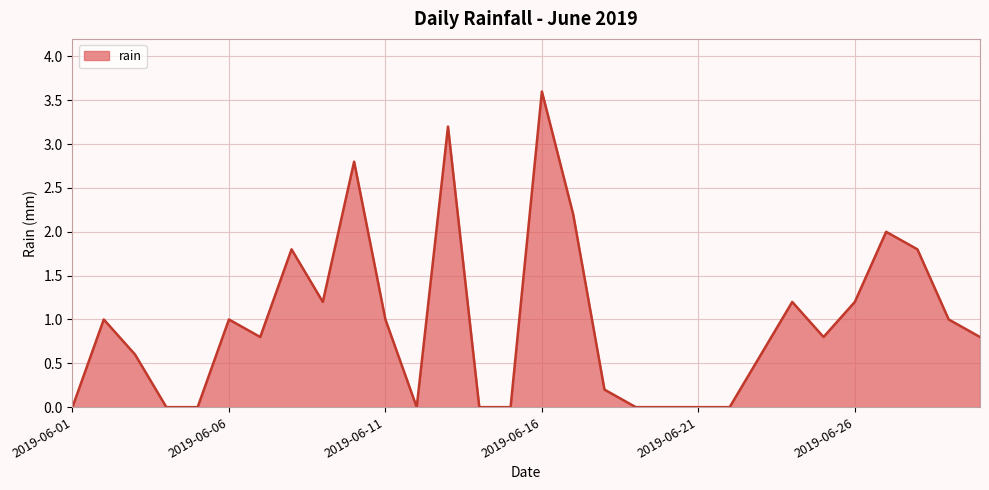

What is the difference between the maximum and minimum values?

3.6